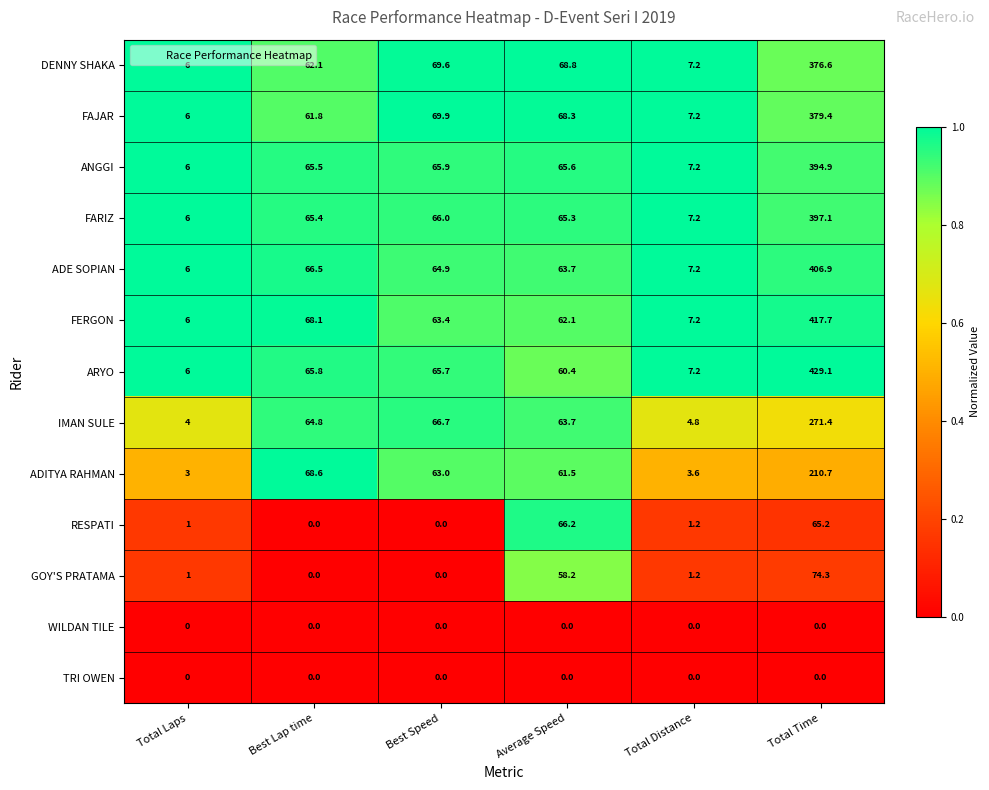

What is the sum of all DENNY SHAKA values?

590.3